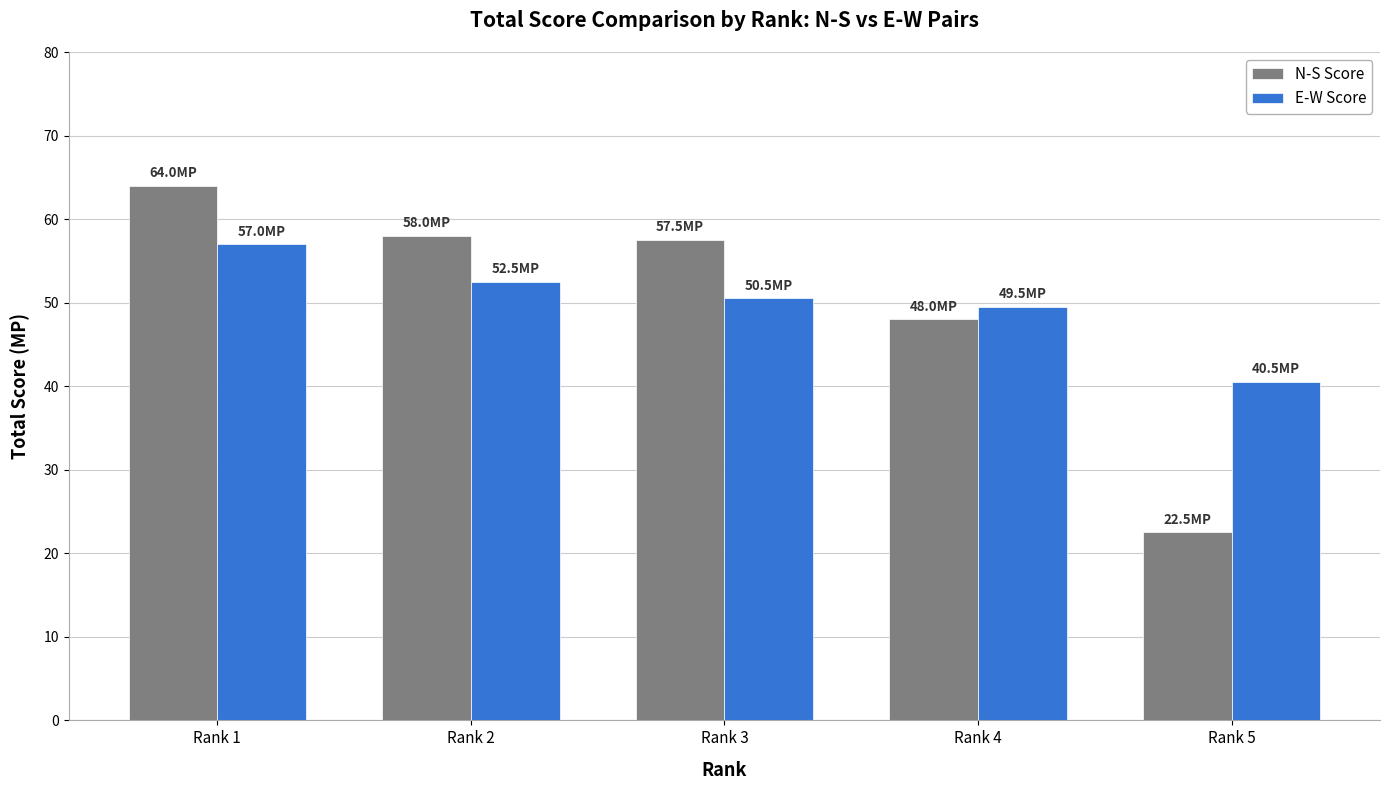

Is the value of N-S Score at Rank 1 greater than the value of E-W Score at Rank 2?

Yes